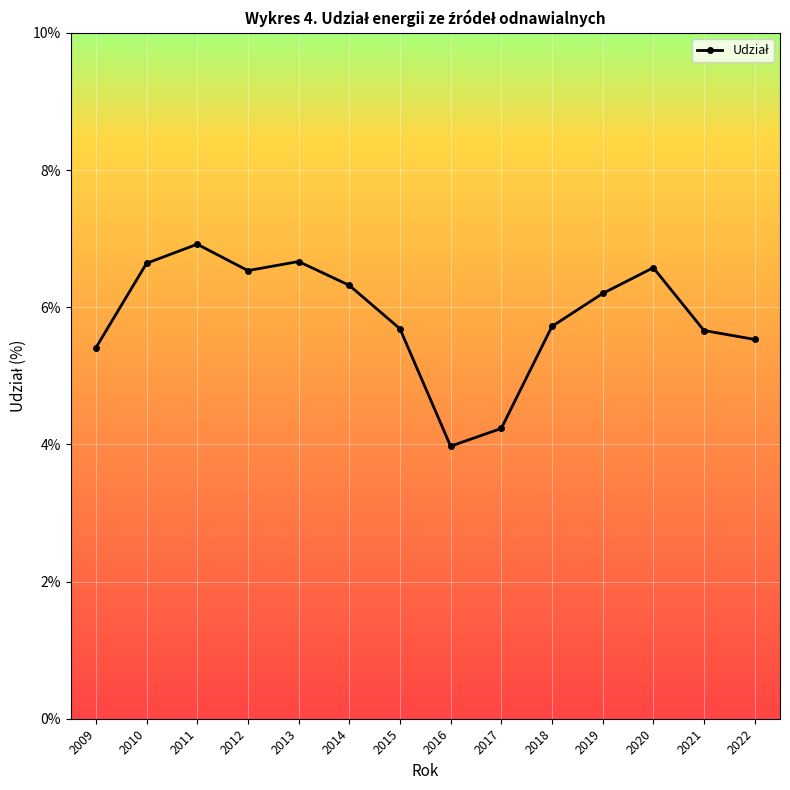

Does the chart display data point markers on the line(s)?

Yes